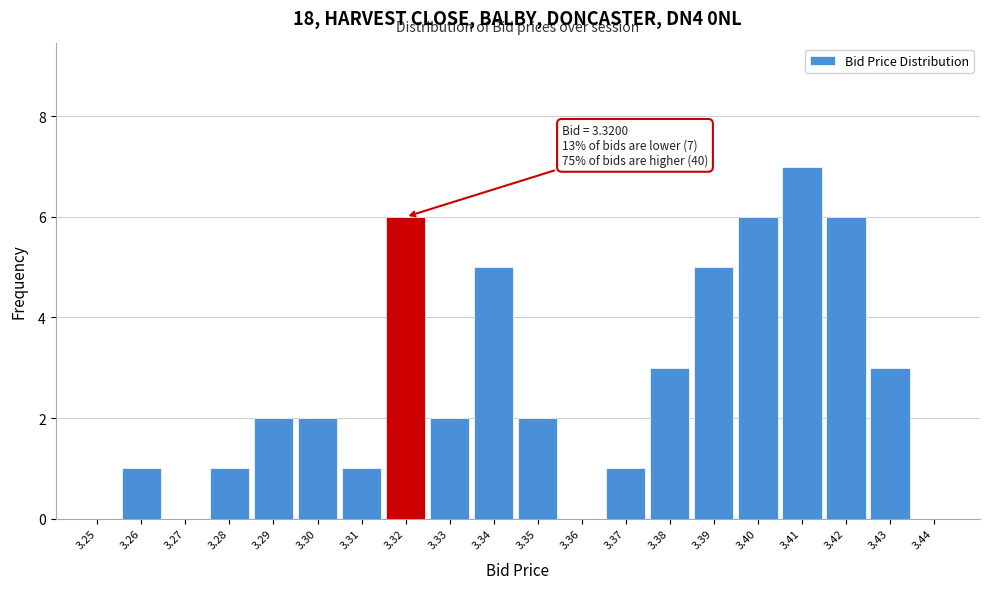

Reading left to right, transcribe all the data shown in this chart.

3.25=0	3.26=1	3.27=0	3.28=1	3.29=2	3.30=2	3.31=1	3.32=6	3.33=2	3.34=5	3.35=2	3.36=0	3.37=1	3.38=3	3.39=5	3.40=6	3.41=7	3.42=6	3.43=3	3.44=0